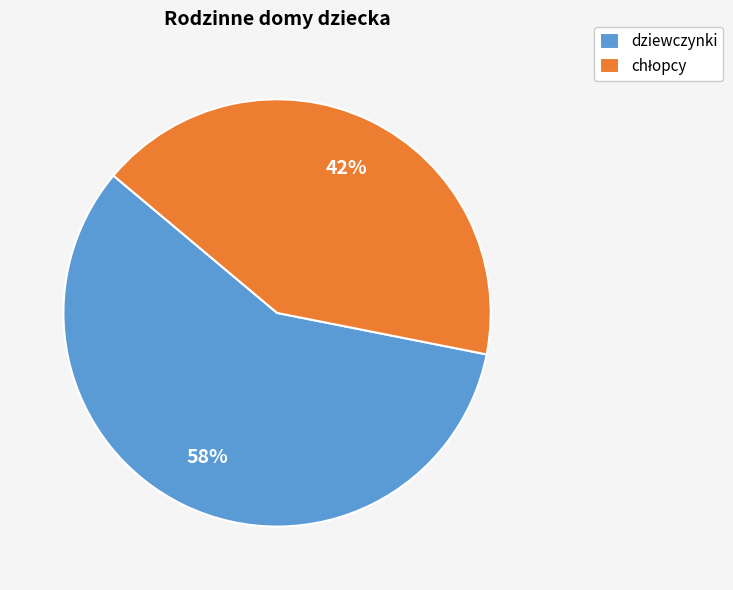

Is it true that dziewczynki is 58% of the pie?

True